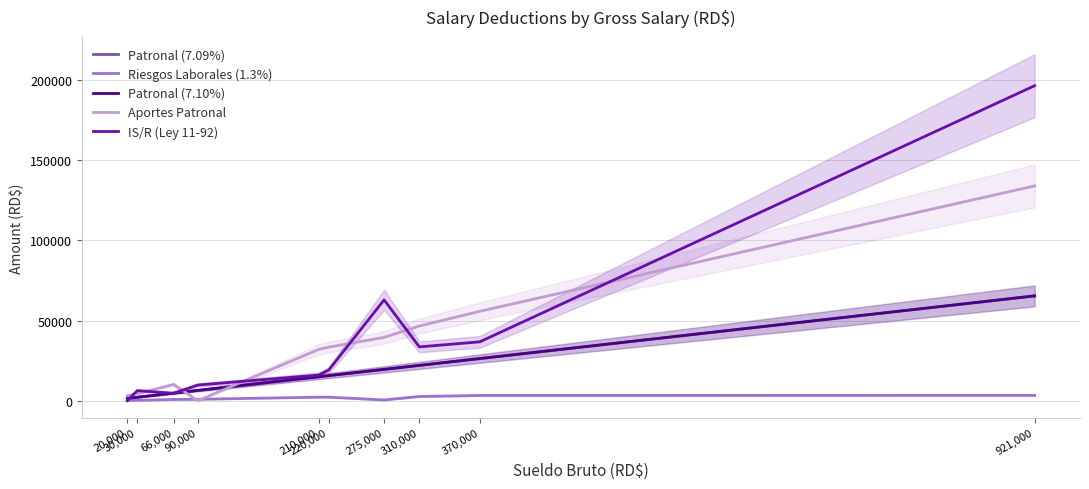

Reading left to right, what are all the values shown in this chart?

Patronal (7.09%): 20,000=1418.0	30,000=2127.0	66,000=4679.4	90,000=6381.0	210,000=14889.0	220,000=15598.0	275,000=19497.5	310,000=21979.0	370,000=26233.0	921,000=65298.9
Riesgos Laborales (1.3%): 20,000=220.0	30,000=191.5	66,000=726.0	90,000=851.5	210,000=2171.5	220,000=2171.5	275,000=438.0	310,000=2583.0	370,000=3243.0	921,000=3299.1
Patronal (7.10%): 20,000=1420.0	30,000=2130.0	66,000=4686.0	90,000=6390.0	210,000=14910.0	220,000=15620.0	275,000=19525.0	310,000=22010.0	370,000=26270.0	921,000=65391.0
Aportes Patronal: 20,000=3058.0	30,000=4448.5	66,000=10091.4	90,000=0.0	210,000=31970.5	220,000=33389.5	275,000=39460.5	310,000=46572.0	370,000=55746.0	921,000=133989.0
IS/R (Ley 11-92): 20,000=0.0	30,000=6266.4	66,000=4615.8	90,000=9753.1	210,000=15954.5	220,000=19078.7	275,000=62857.1	310,000=33553.3	370,000=36696.9	921,000=196498.1